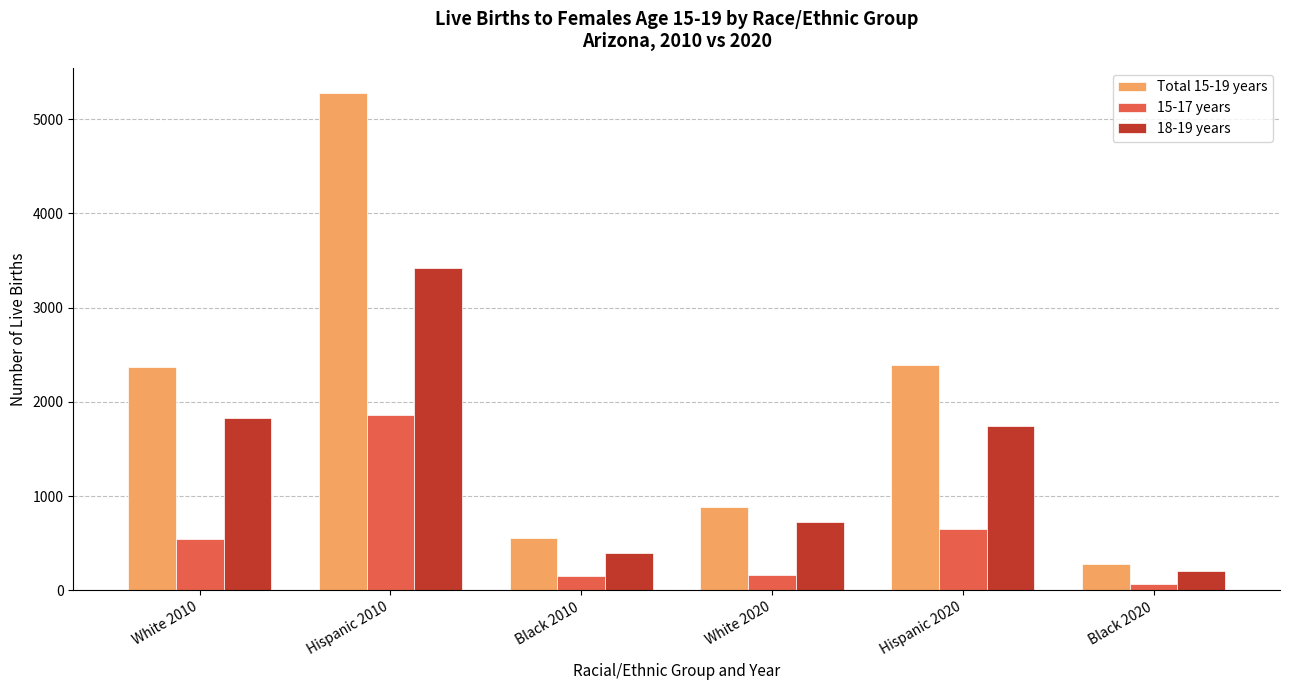

List the series in order of their overall mean, highest first.

Total 15-19 years, 18-19 years, 15-17 years